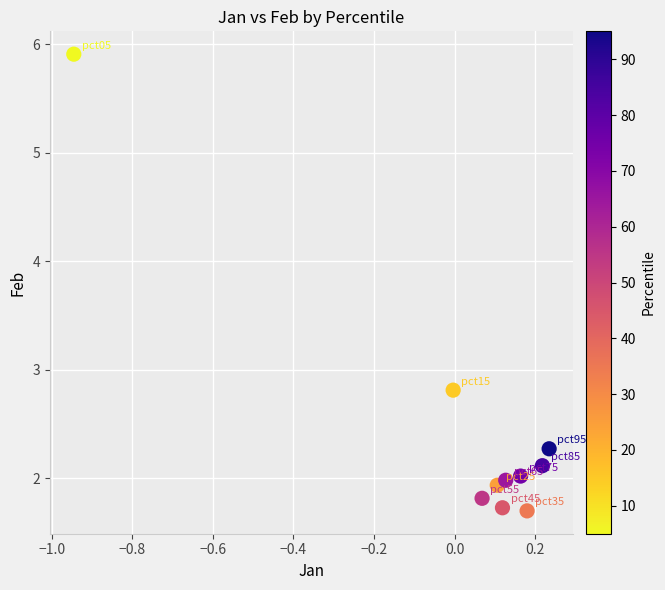

What Y value in the scatter plot is closest to 3?

2.8